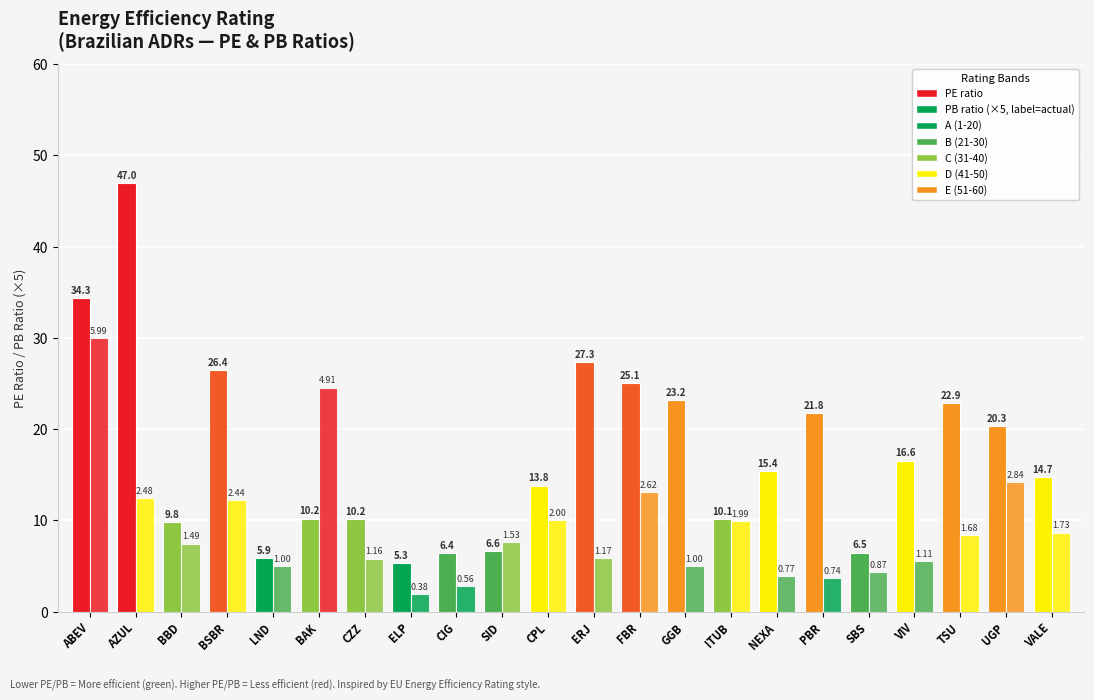

What is the sum of the PB values at CPL and PBR?

2.7